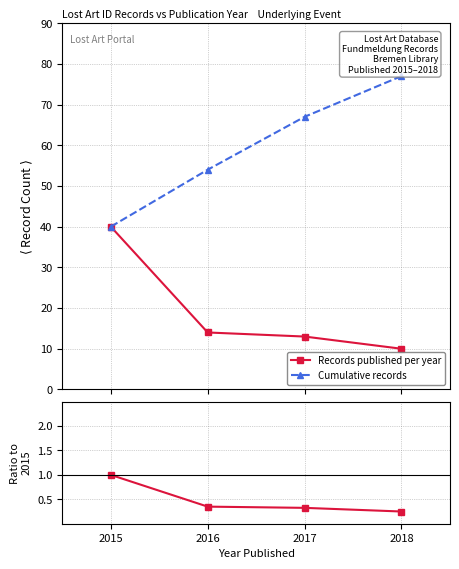

True or false: Ratio to 2015 has more than 2 points higher than both neighbors.

False